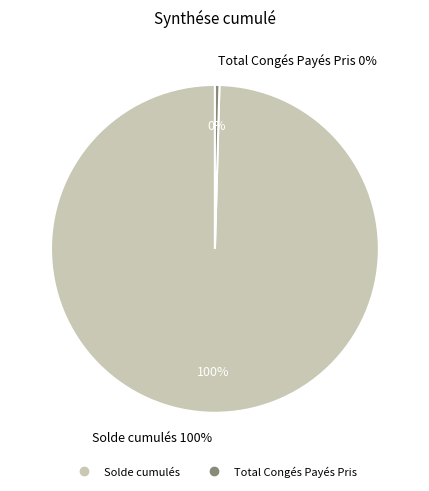

What percentage is the Solde cumulés slice, to the nearest percent?

100%